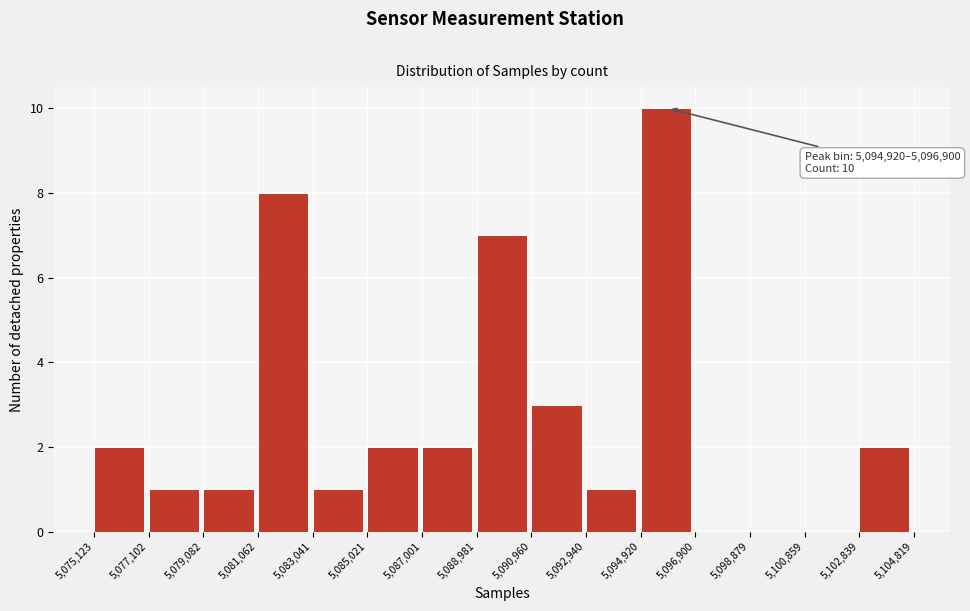

Over which range of the x-axis is the bar tallest?

5,094,920 to 5,096,900